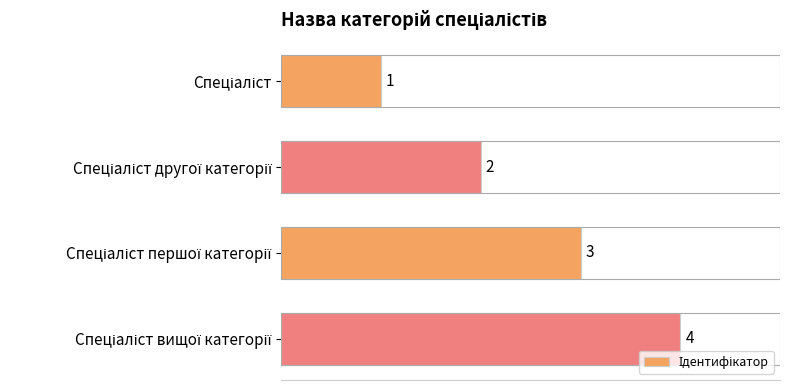

What is the value of the 2nd bar from the top?

2